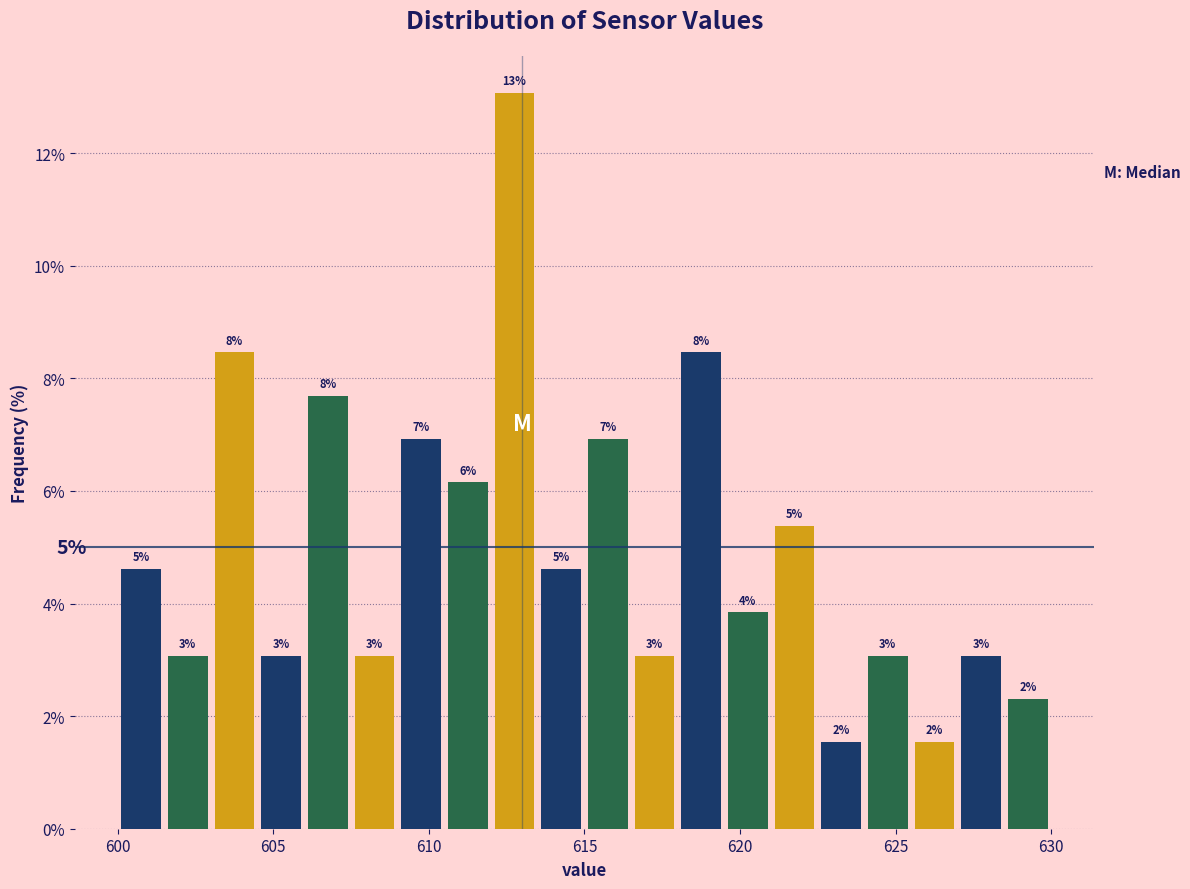

Around what value on the x-axis is the tallest bar? Give the approximate position of its centre, as read against the axis.

613.0